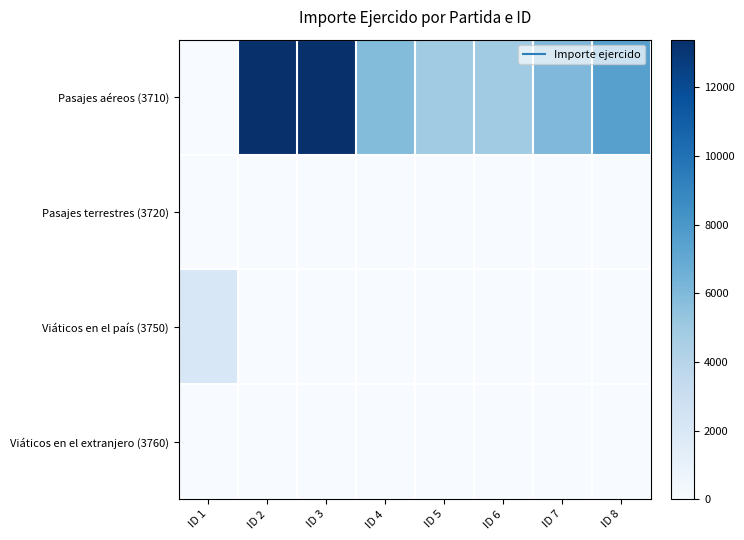

At how many categories does at least one series exceed 13328?

2